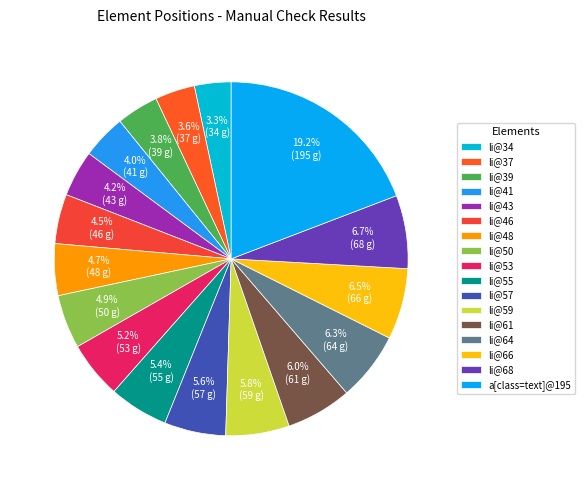

Approximately how many times larger is the value at li@46 compared to li@43?

1.1